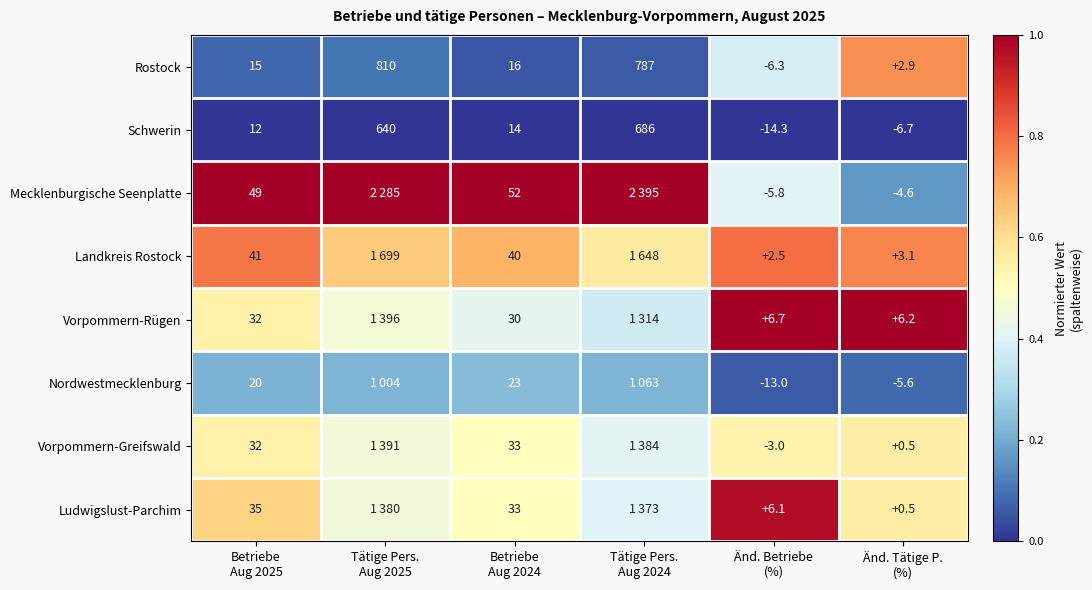

At how many categories does at least one series exceed 0?

6